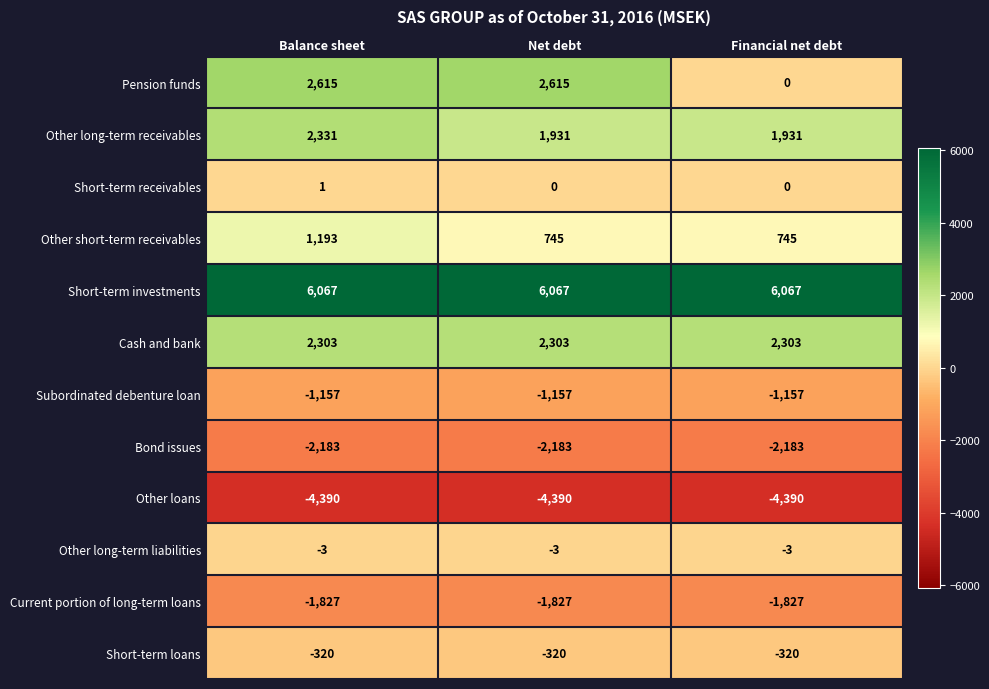

What is the sum of all Subordinated debenture loan values?

-3471